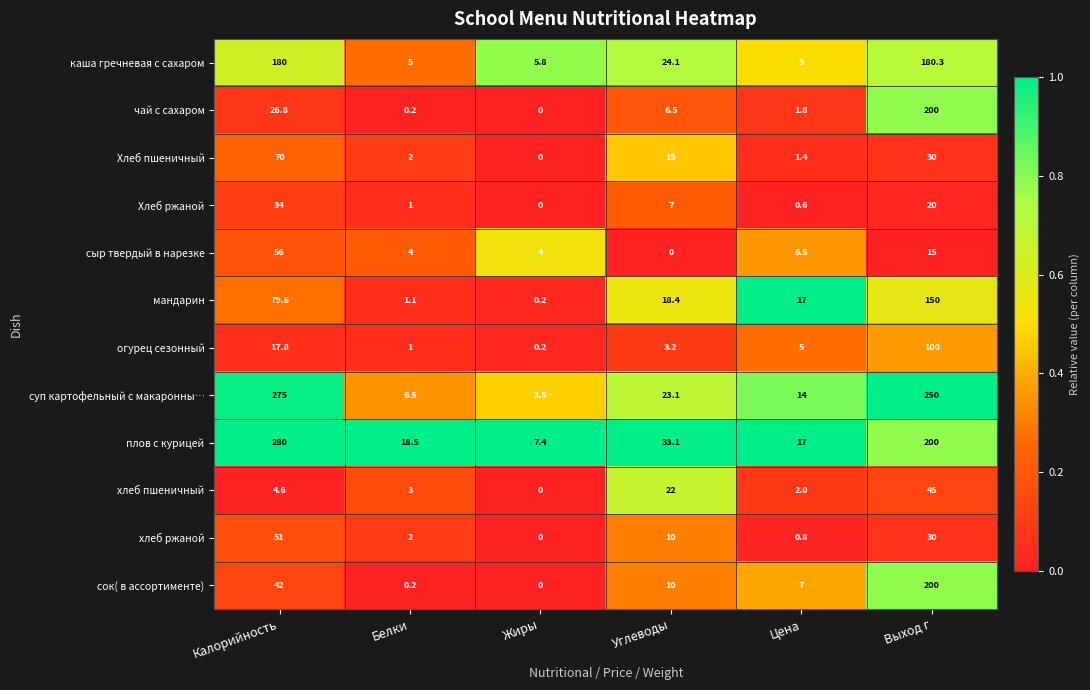

Is the value of чай с сахаром at Выход г greater than the value of мандарин at Цена?

Yes